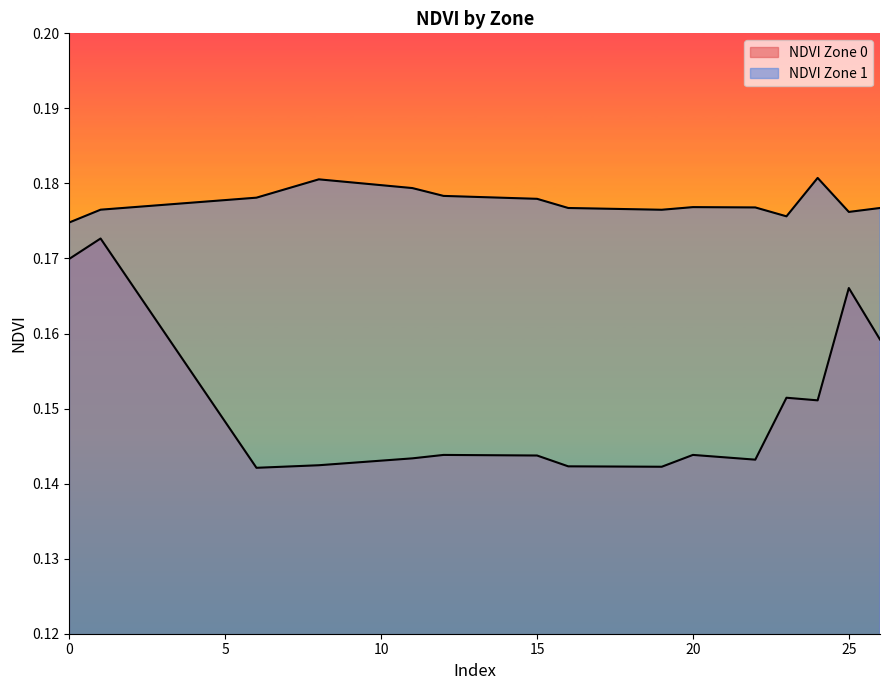

What is the maximum value shown in the chart?

0.2